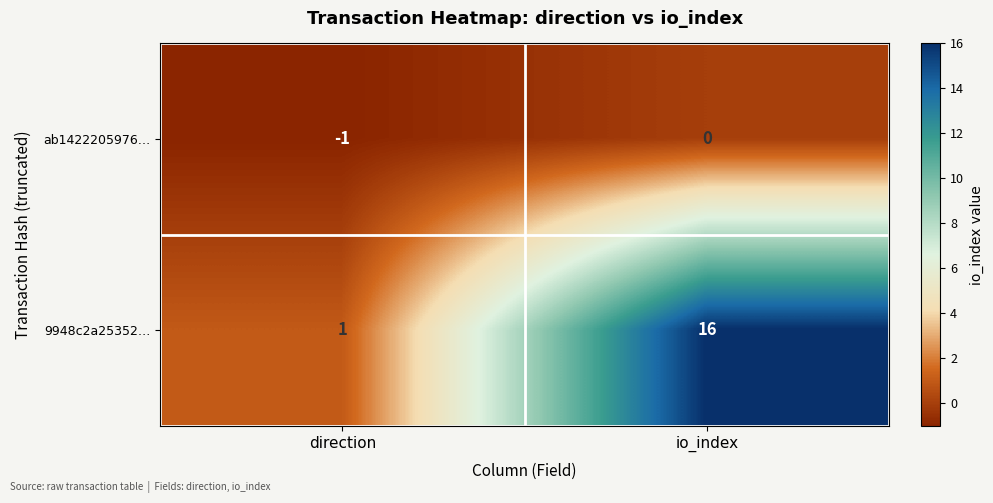

At how many categories does at least one series exceed 3?

1